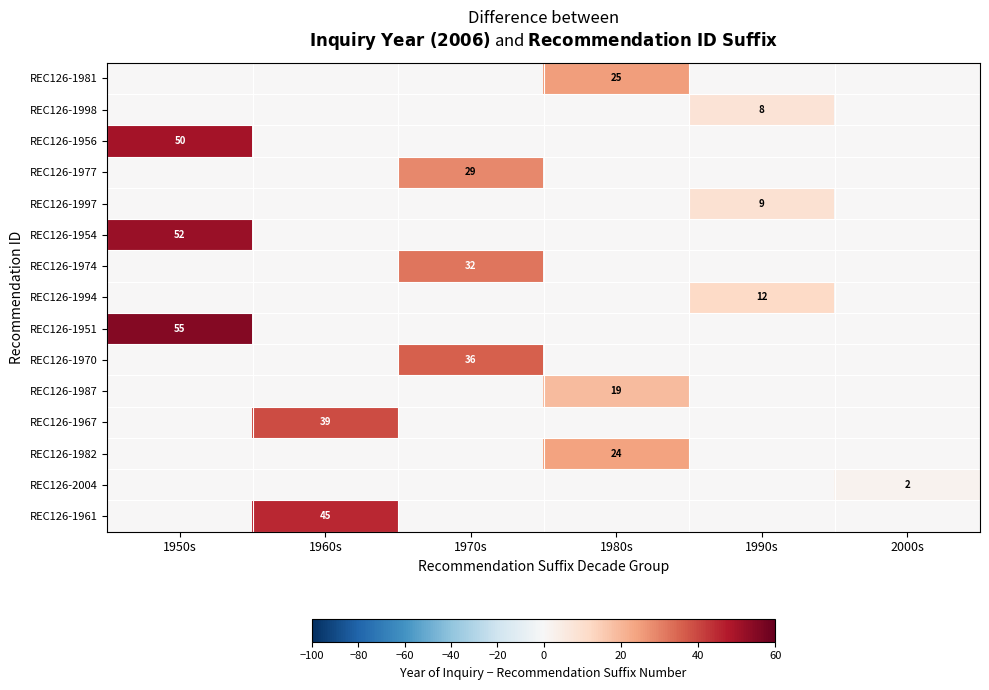

Which has a higher value, 1950s or 1980s?

1980s